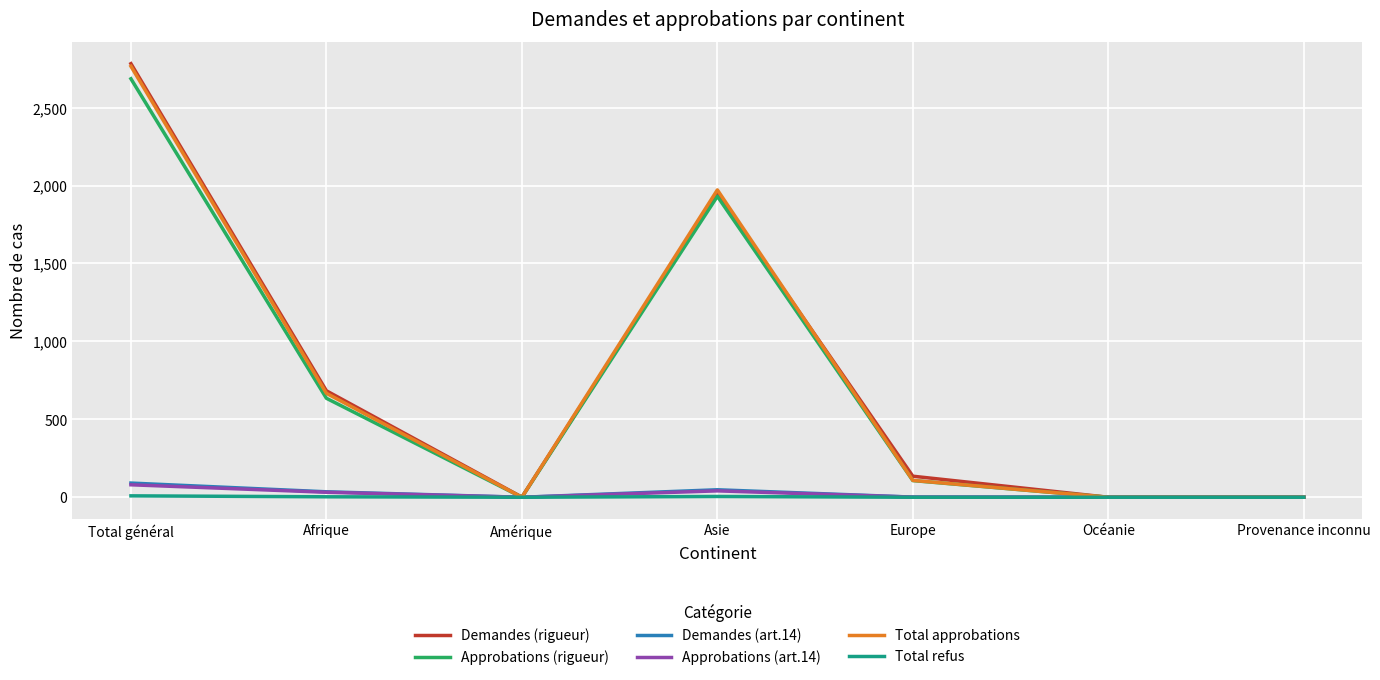

At which category is the sum across all series the highest?

Total général